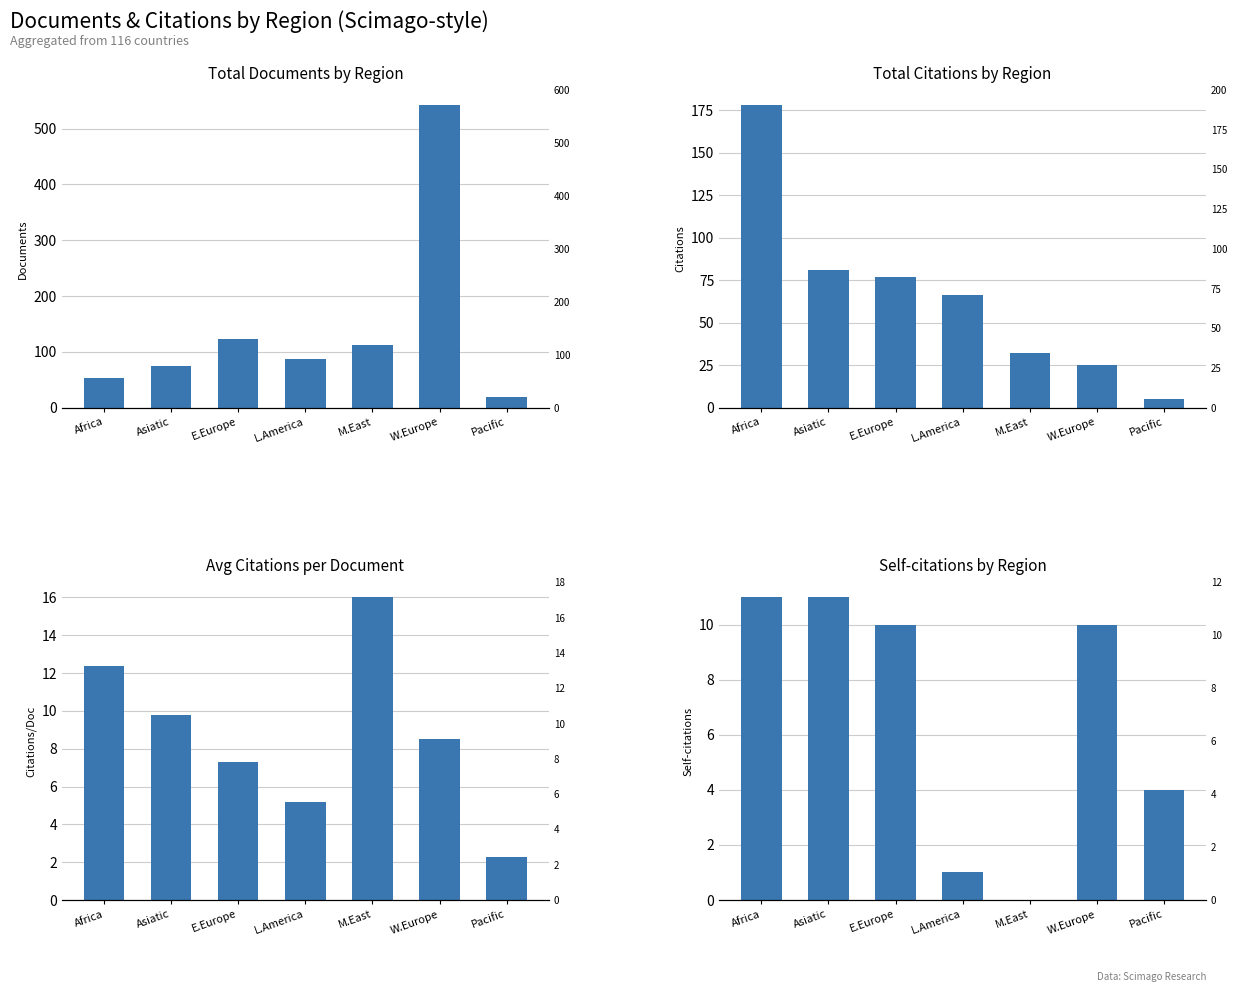

Between L.America and Asiatic, which is larger?

L.America